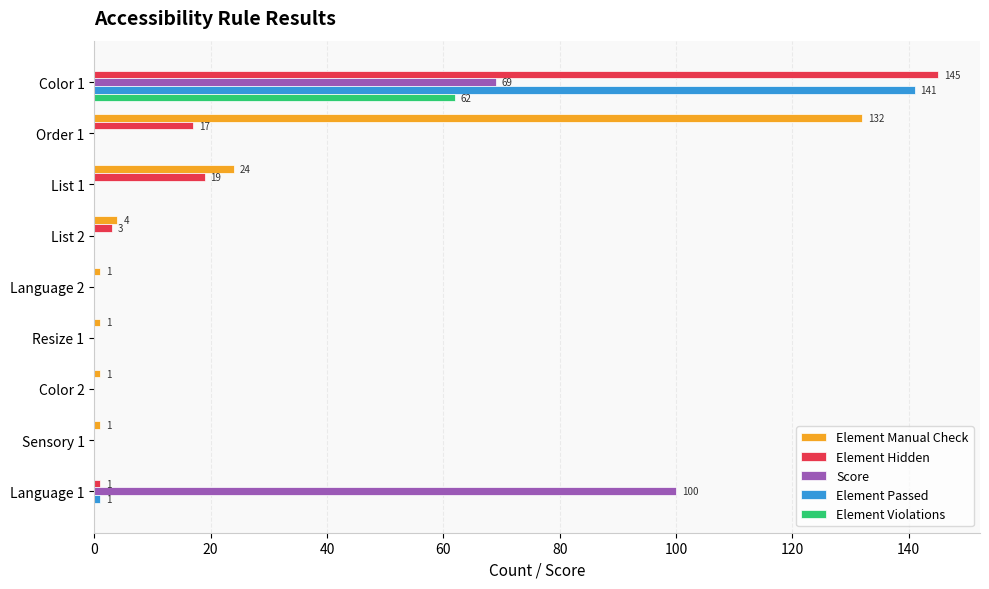

At which category is the sum across all series the highest?

Color 1